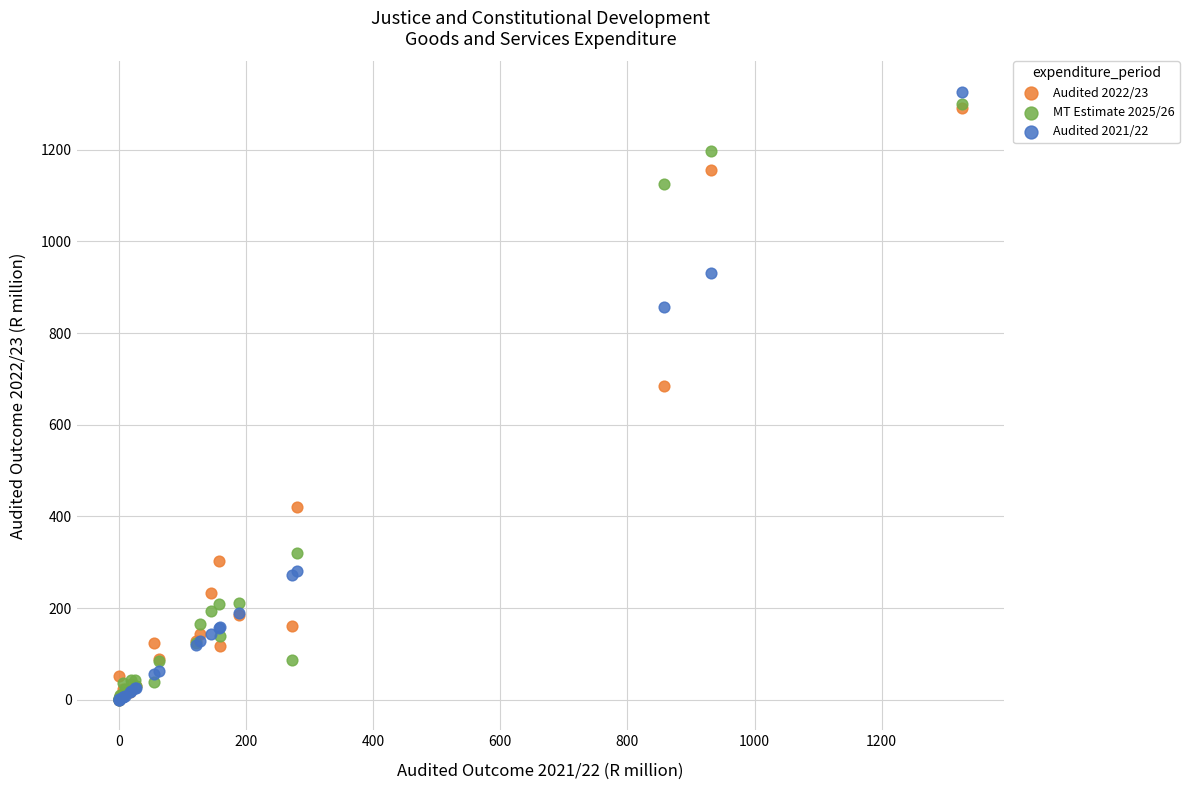

What are all the series names shown in the legend?

Audited 2022/23, MT Estimate 2025/26, Audited 2021/22